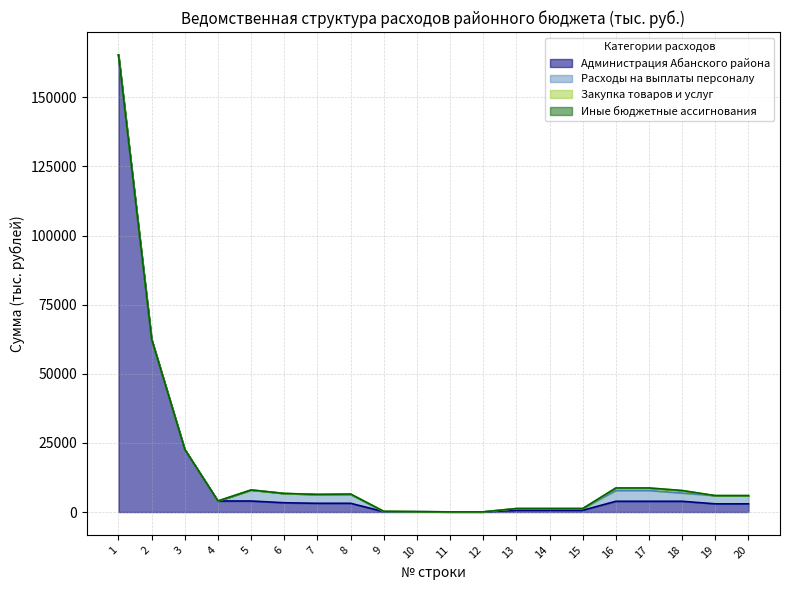

Is the value of Иные бюджетные ассигнования at 17 greater than the value of Закупка товаров и услуг at 2?

Yes